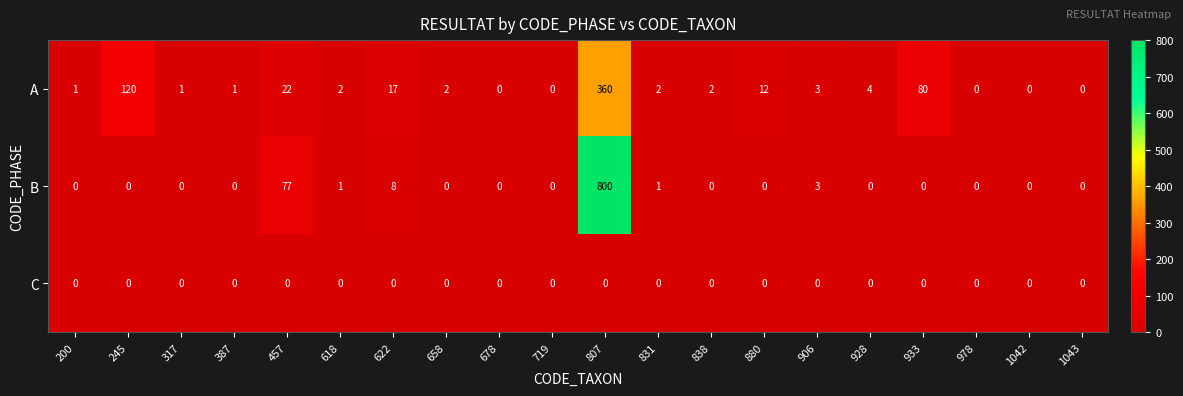

What is the maximum value for B?

800